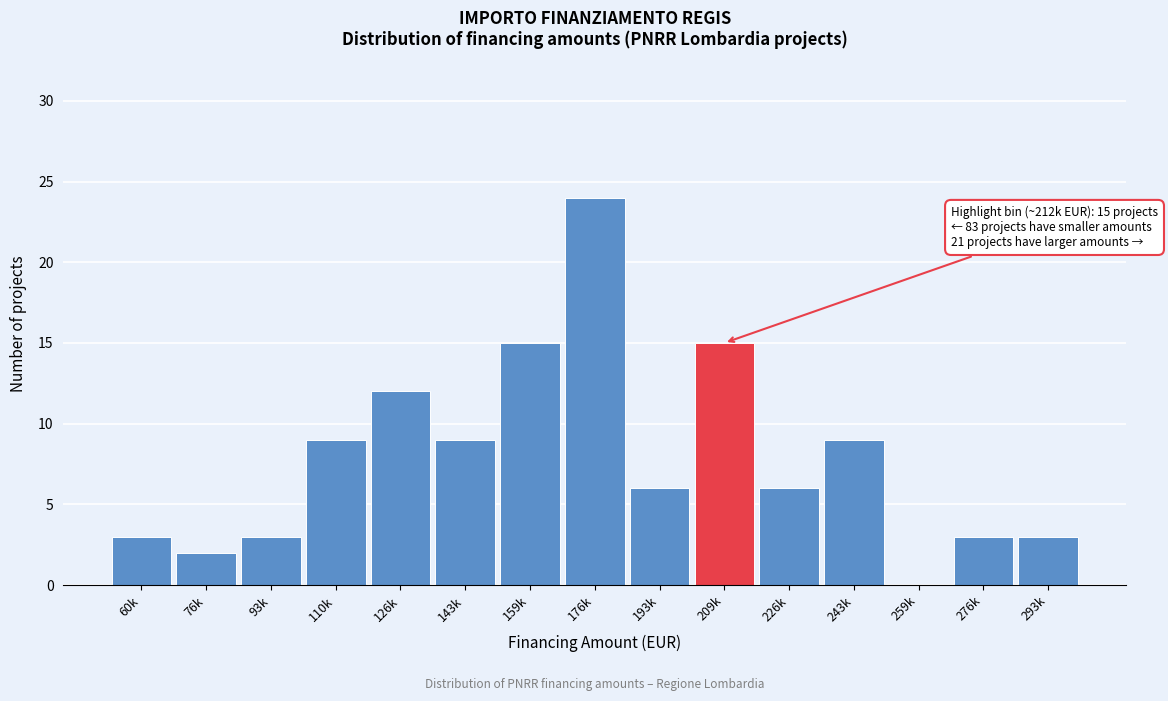

Reading left to right, what are all the values shown in this chart?

60k=3	76k=2	93k=3	110k=9	126k=12	143k=9	159k=15	176k=24	193k=6	209k=15	226k=6	243k=9	259k=0	276k=3	293k=3